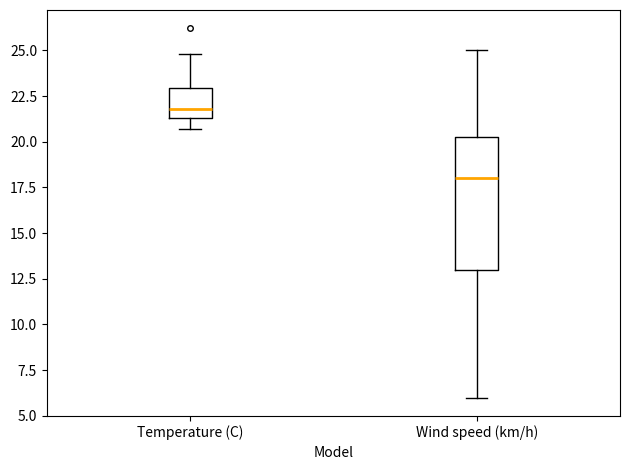

Where does the lower whisker of the box for Temperature (C) end on the y-axis? The values are not printed on the chart, so give them approximately, as read against the axis.

20.5